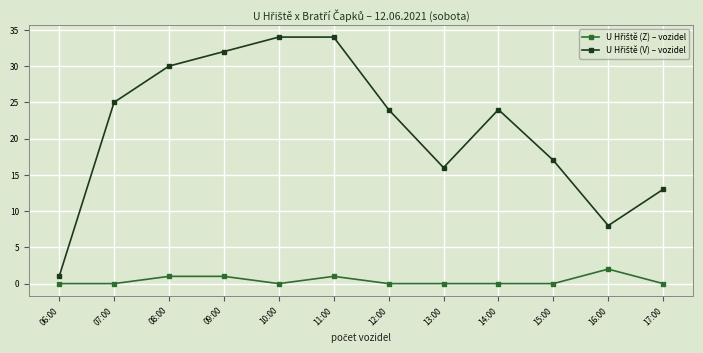

At how many categories does at least one series exceed 26?

4